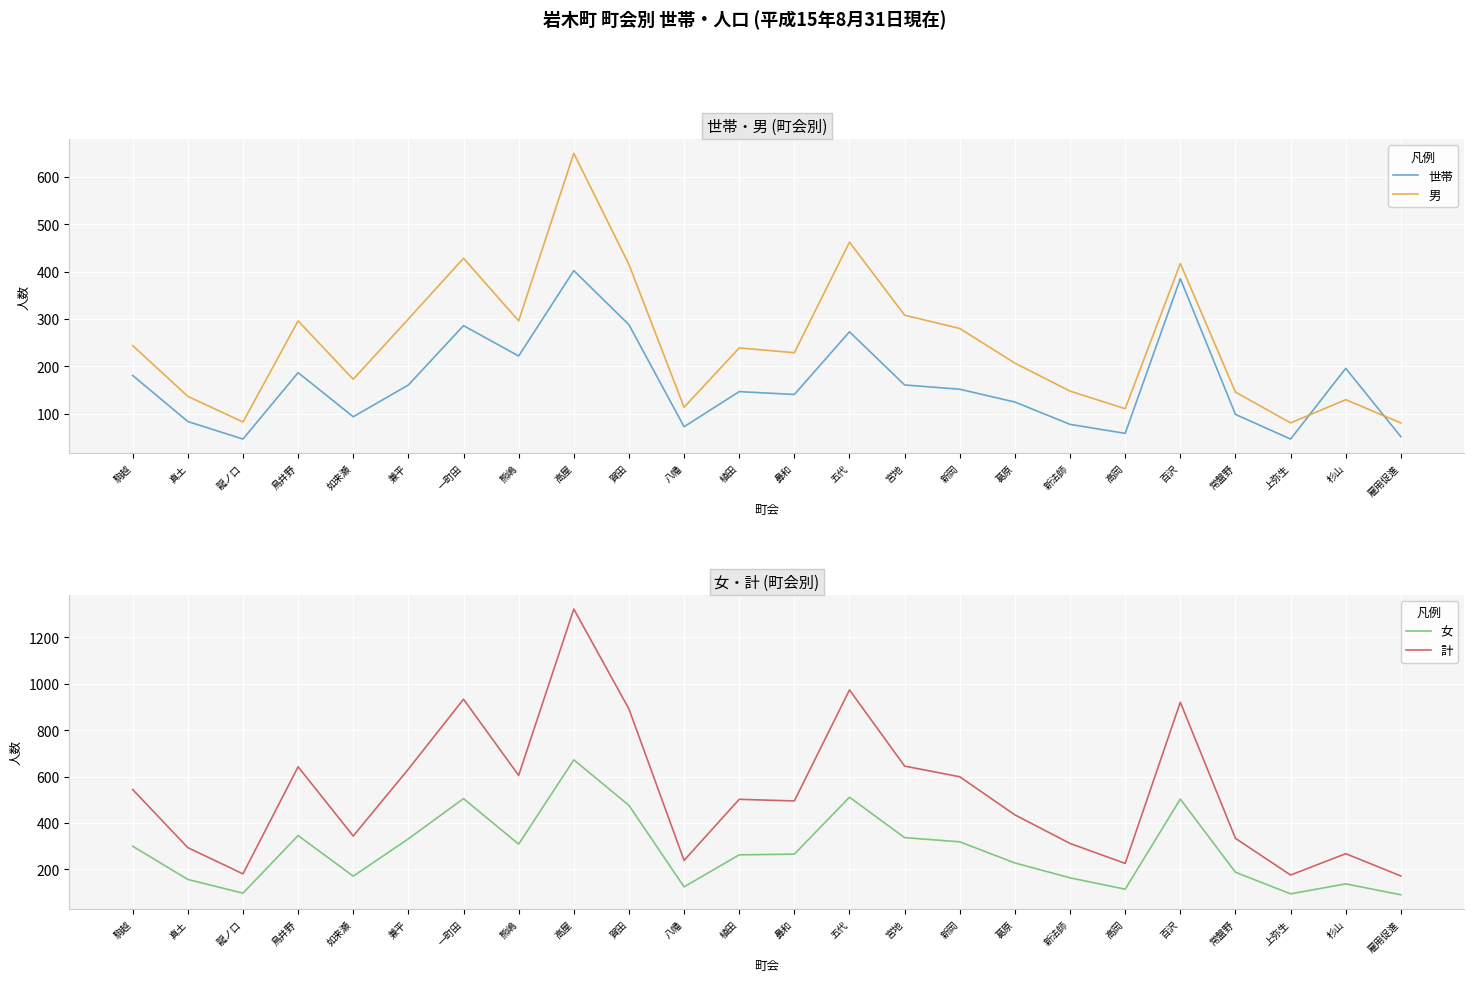

Is it true that 世帯 equals 47 at 上弥生?

True